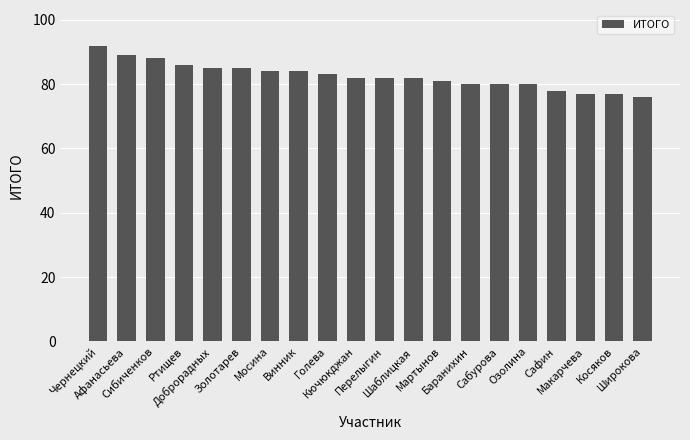

Does the chart contain stacked bars?

No